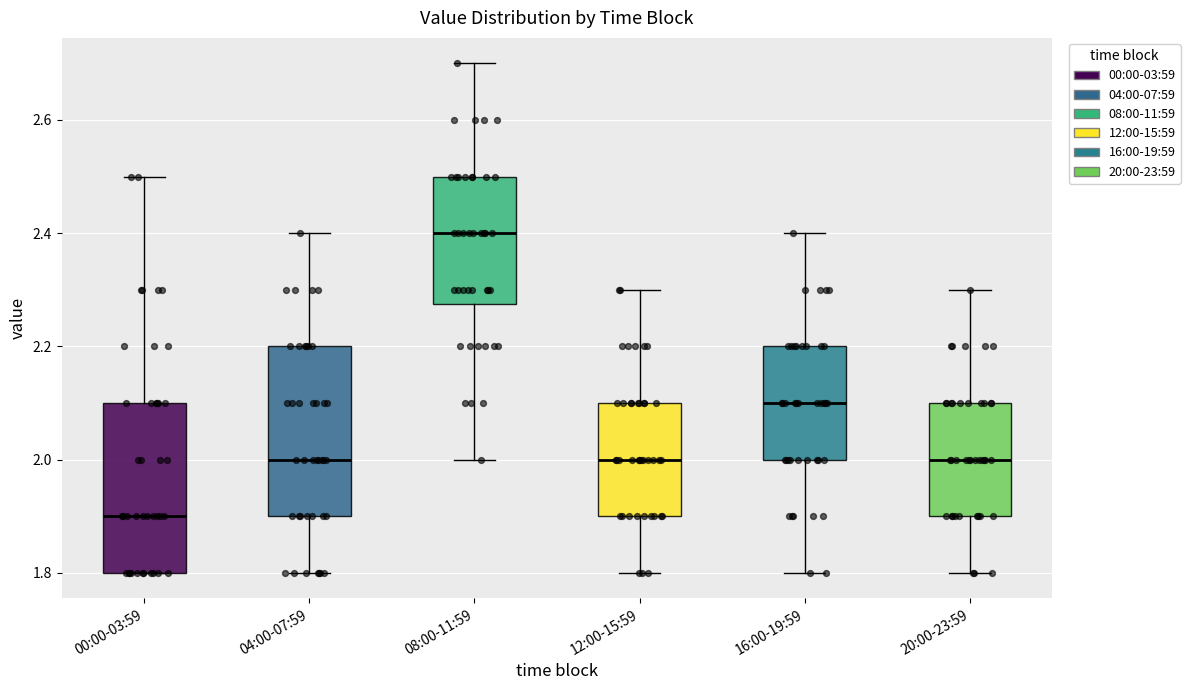

Which box has the highest median line?

08:00-11:59